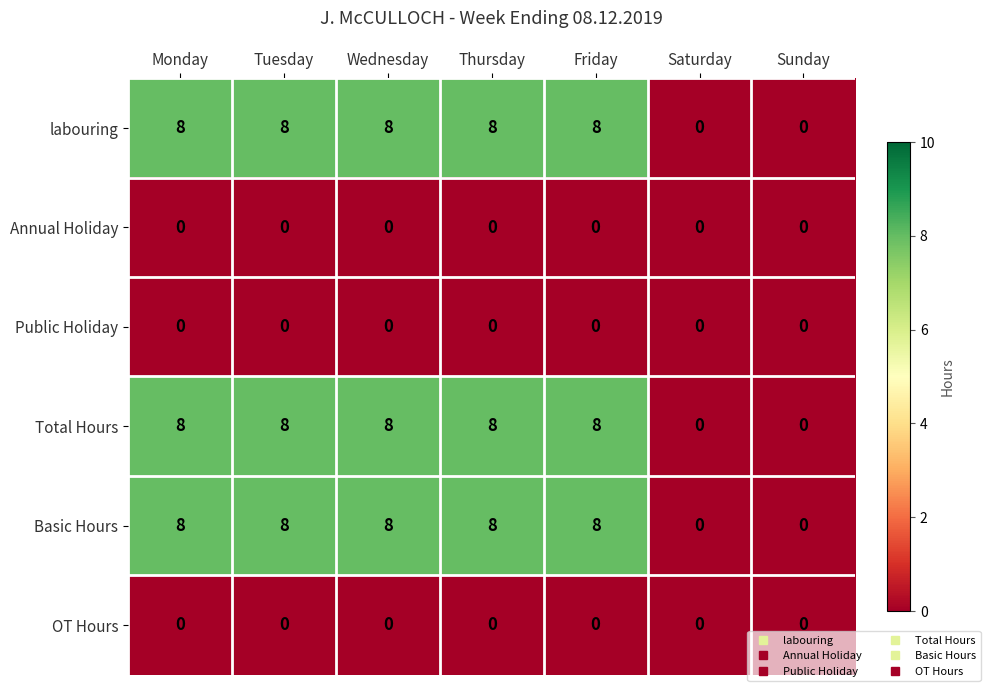

How many labouring values are between 0 and 8?

7